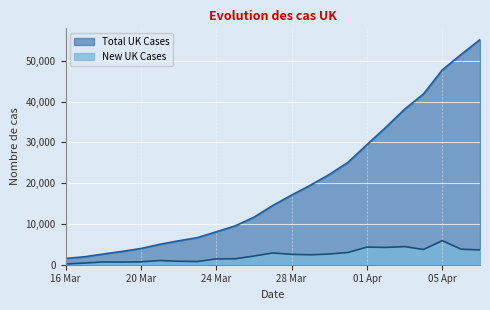

How many categories are shown in the chart?

23